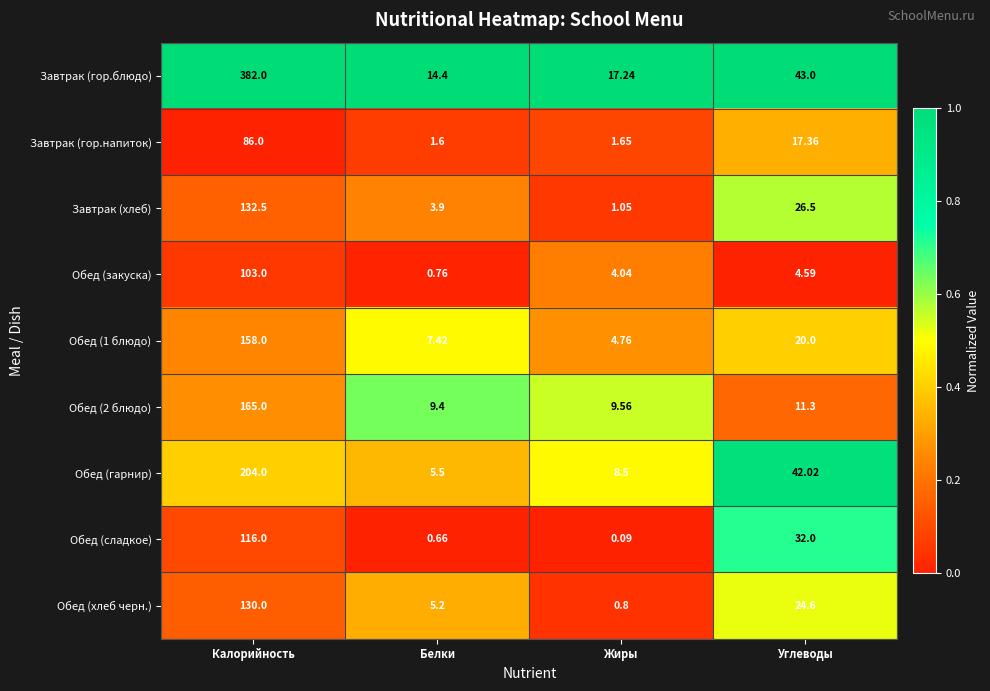

Rank the categories by Завтрак (гор.блюдо) value from lowest to highest.

Белки, Жиры, Углеводы, Калорийность